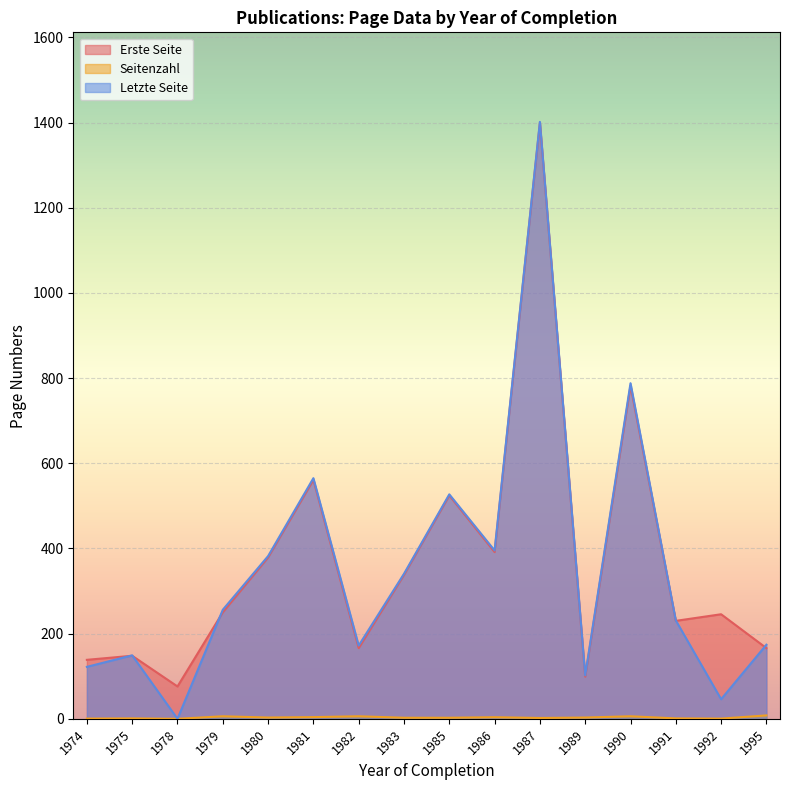

True or false: Letzte Seite has more than 2 interior local peaks.

True